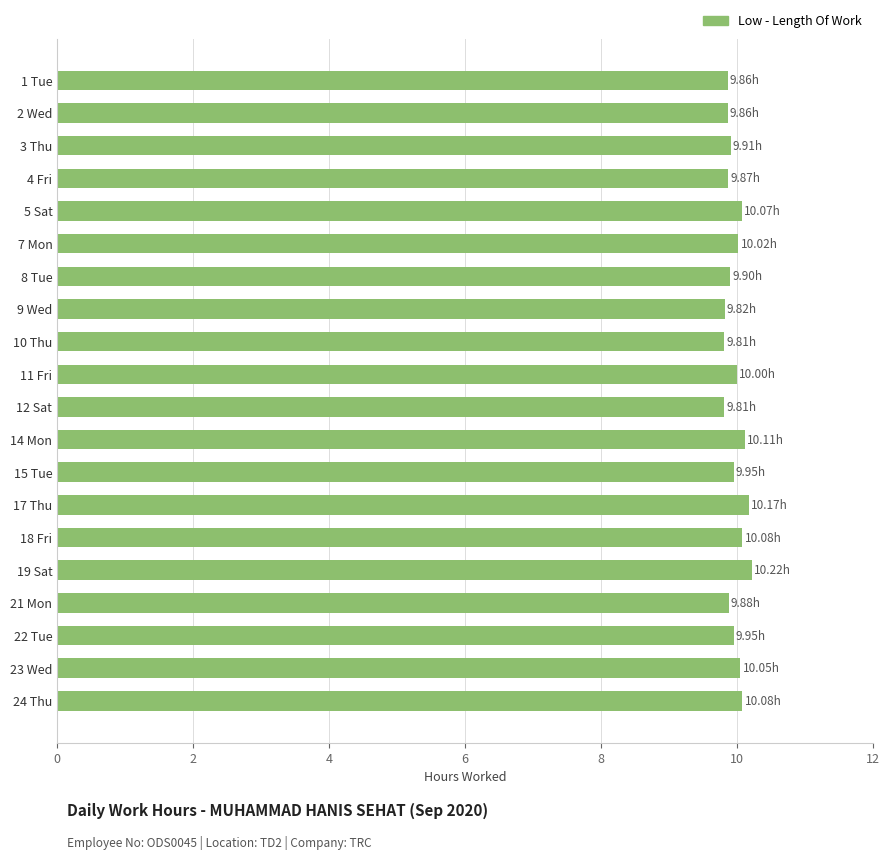

What is the minimum value shown in the chart?

9.8